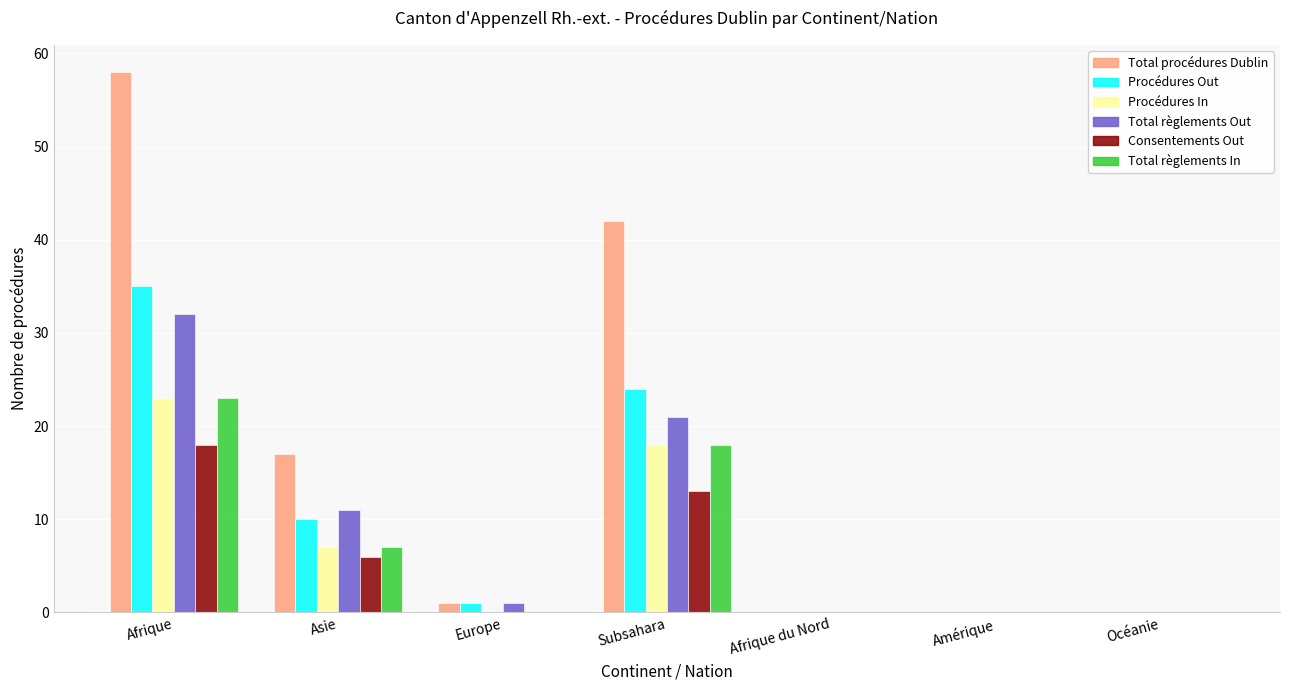

What is the sum of the Total procédures Dublin values at Afrique and Asie?

75